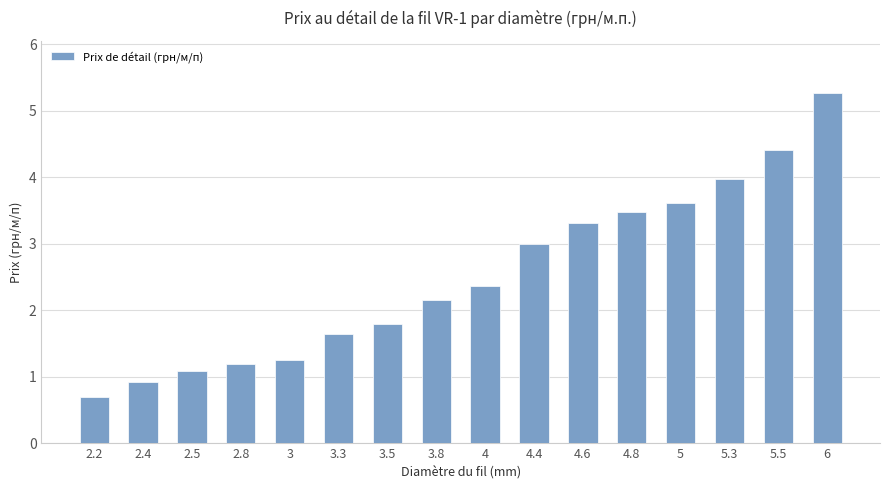

What is the label of the 6th bar from the right?

4.6